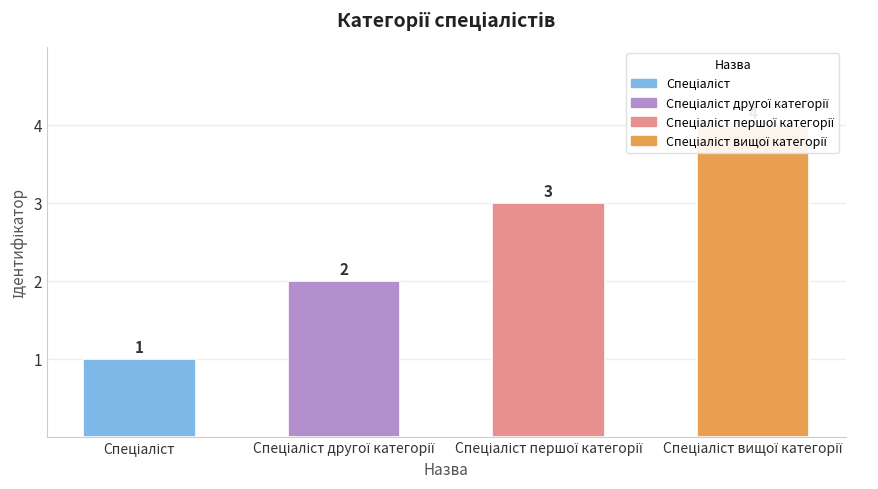

Read the value at Спеціаліст першої категорії.

3